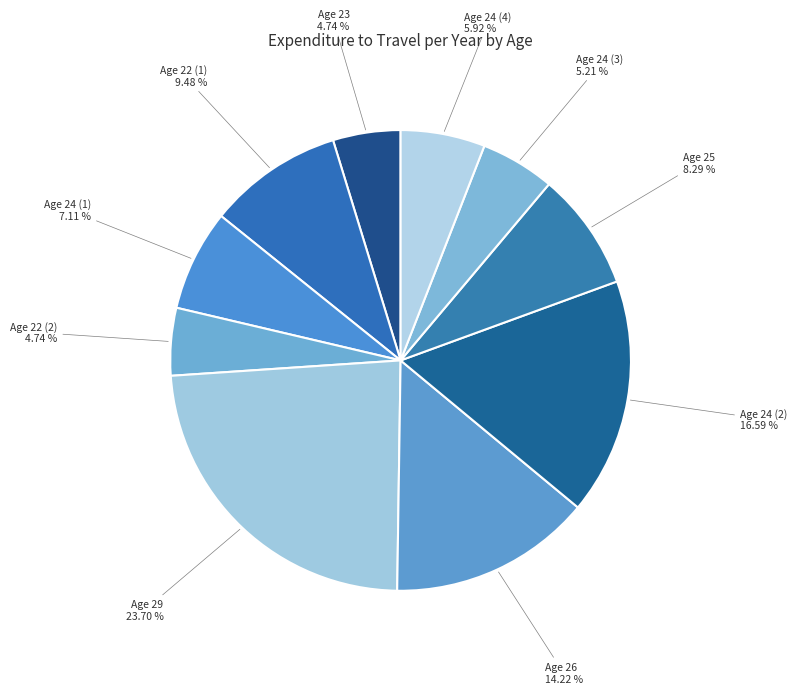

Does any single category account for the majority?

No